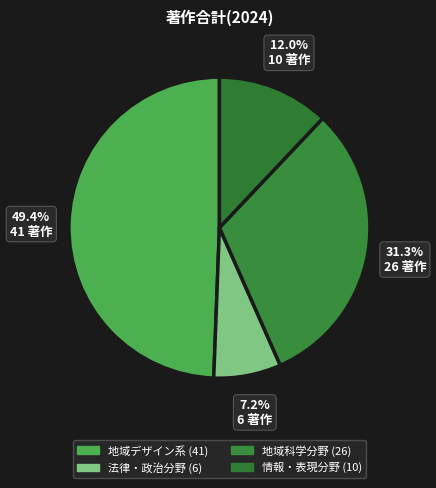

Count the number of slices in the pie.

4